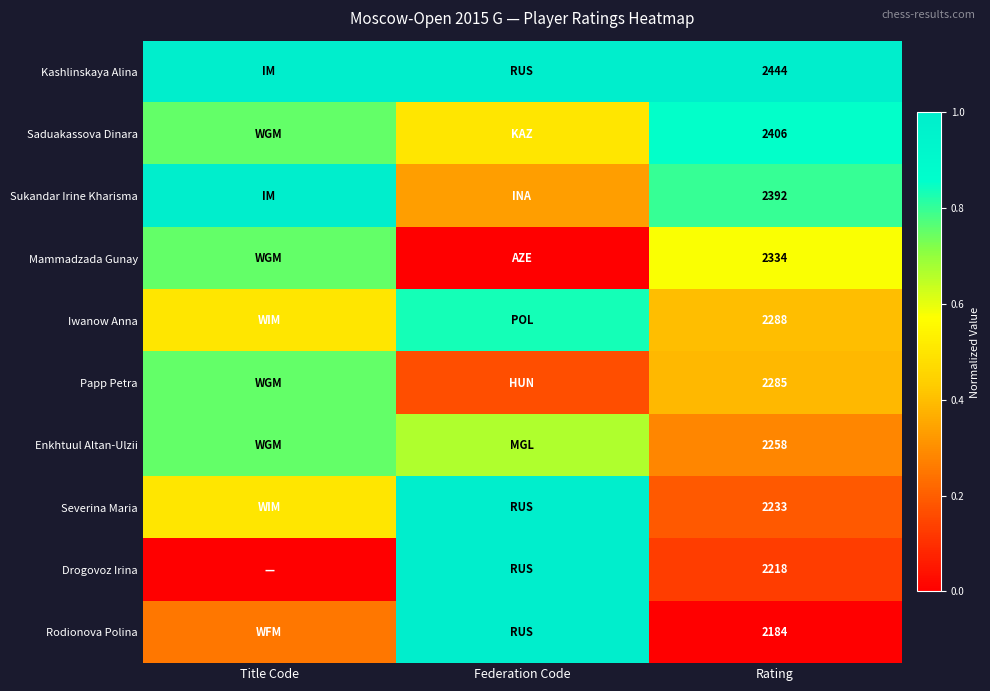

Is it true that Sukandar Irine Kharisma equals 0.3 at Title Code?

False